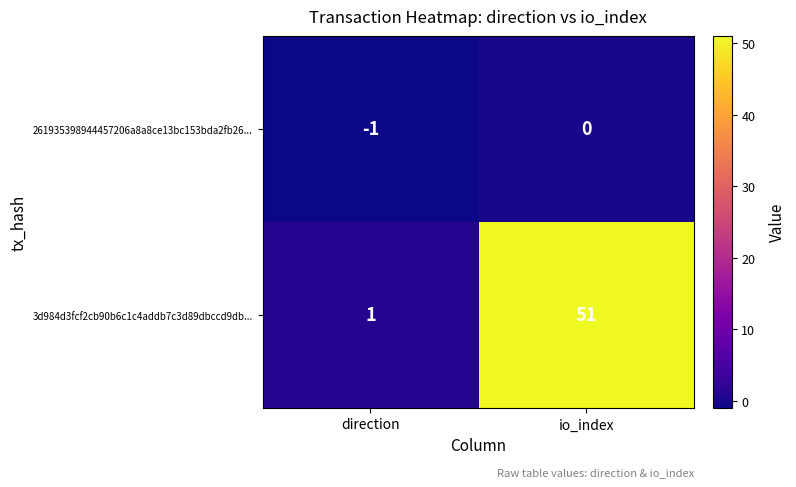

Rank the series by their average value, from highest to lowest.

3d984d3fcf2cb90b6c1c4addb7c3d89dbccd9db..., 261935398944457206a8a8ce13bc153bda2fb26...